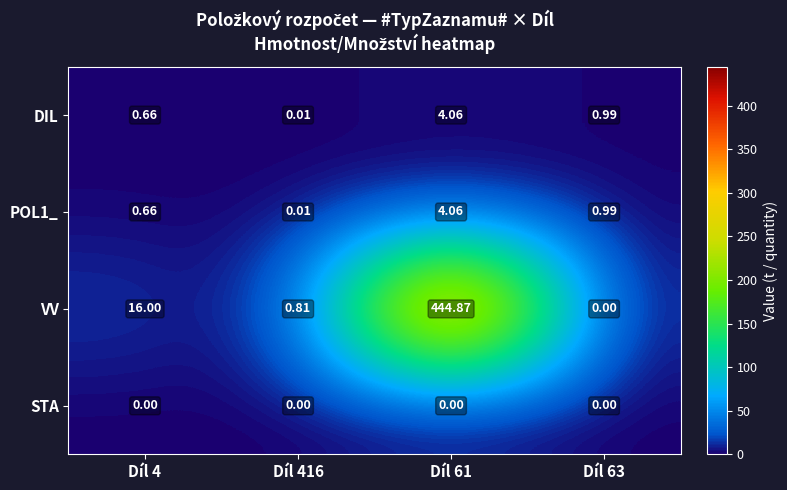

Between Díl 61 and Díl 63, which series saw the biggest shift?

VV